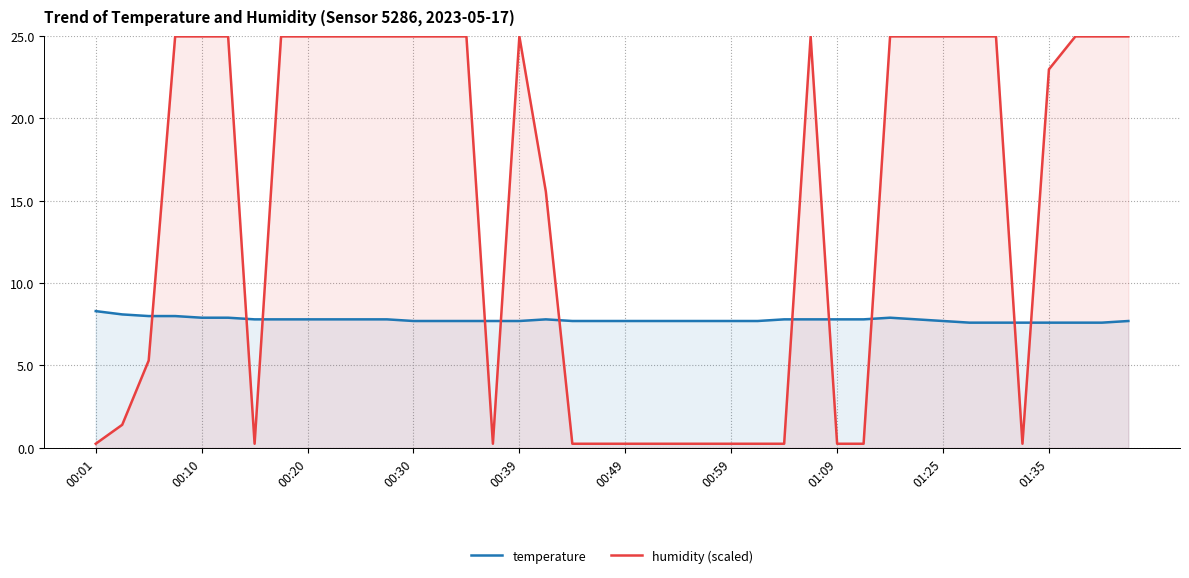

True or false: temperature has more than 1 points higher than both neighbors.

True